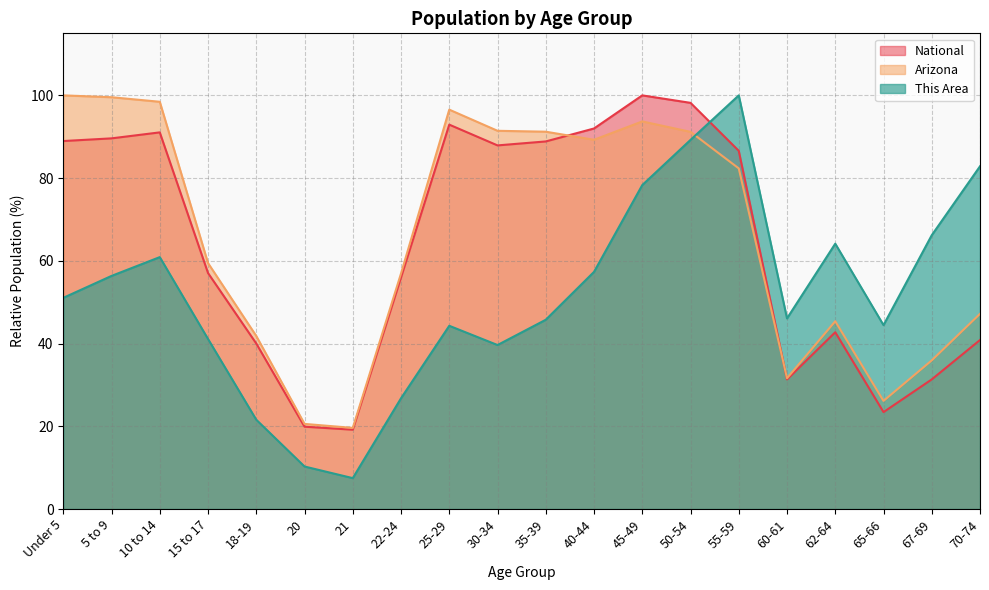

Between 21 and 18-19, which is larger?

18-19